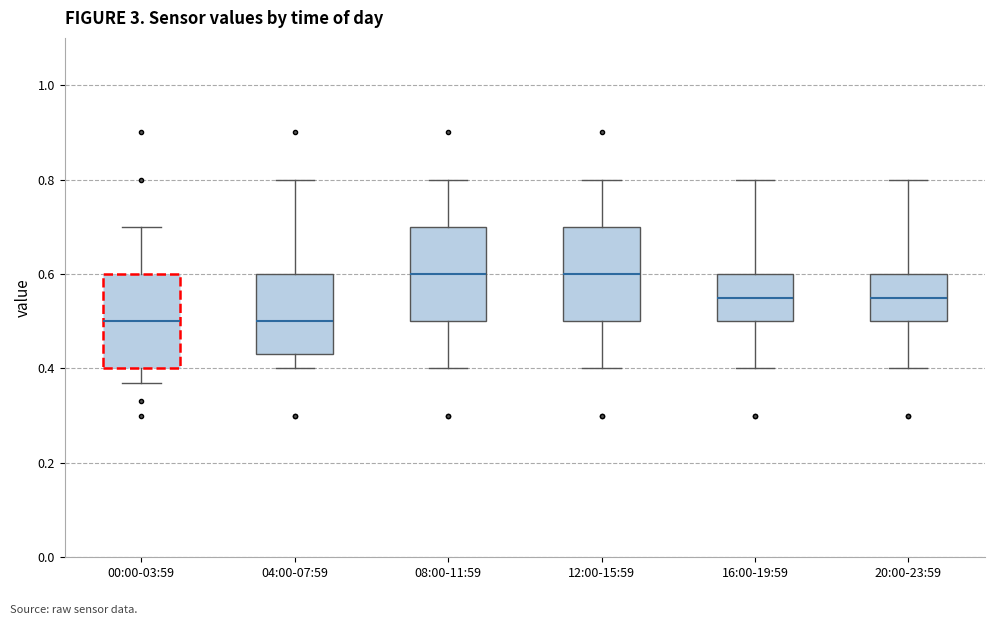

Where is the upper edge of the box for 04:00-07:59 on the y-axis? The values are not printed on the chart, so give them approximately, as read against the axis.

0.60